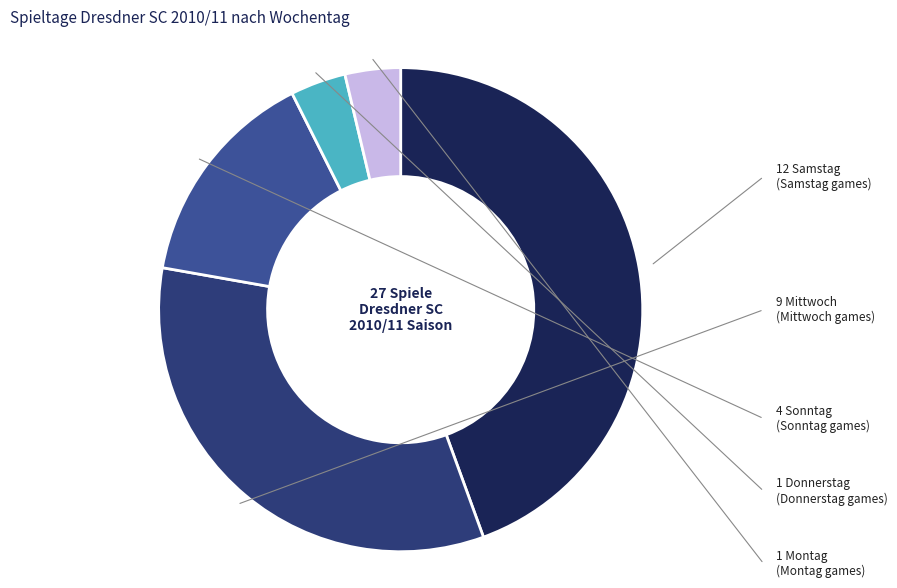

Is there a majority slice in this chart?

No